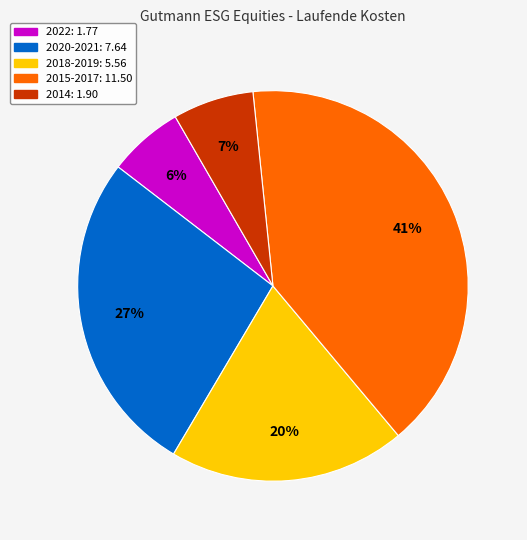

To the nearest percent, what is the average slice percentage?

20%